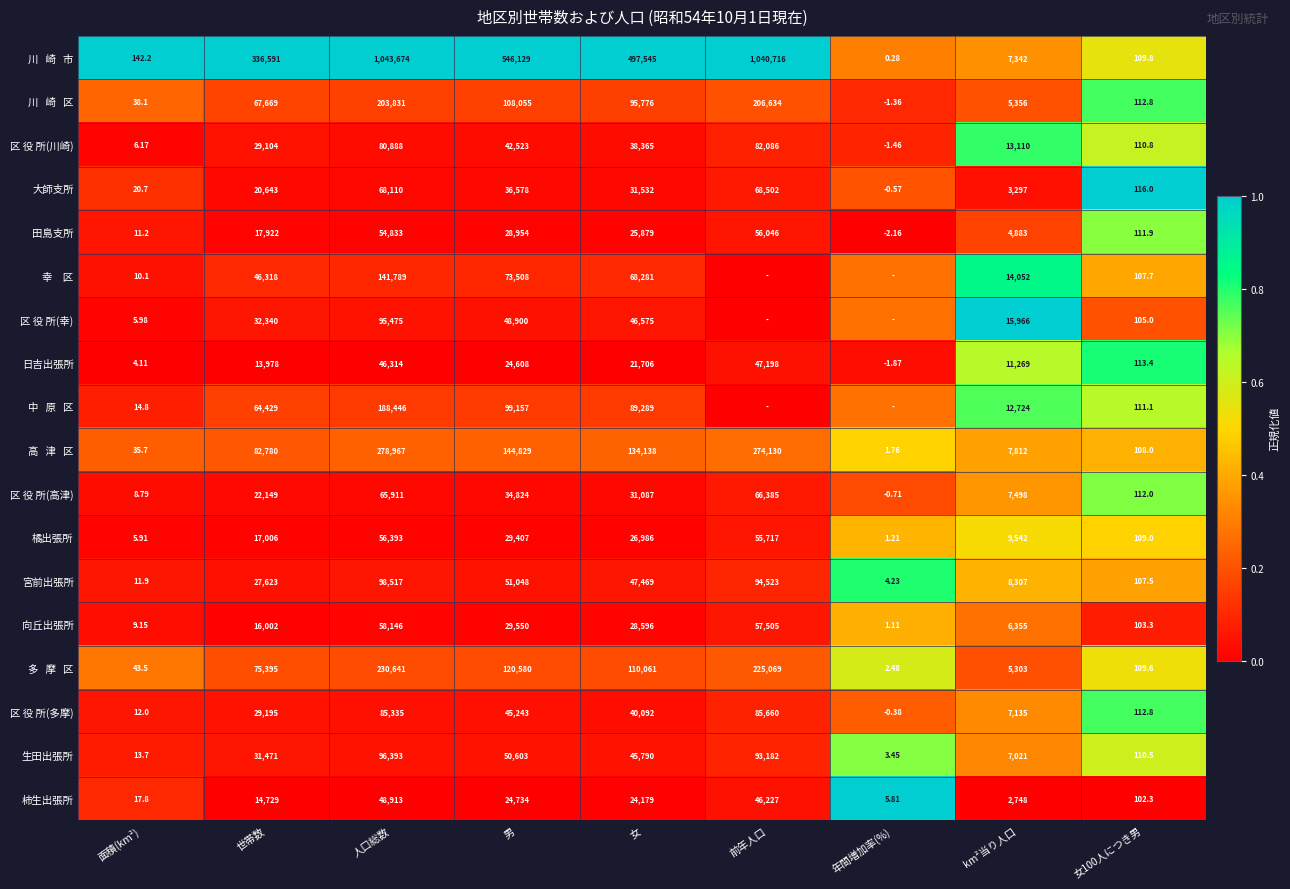

Which category has the lowest value in the 柿生出張所 series?

年間増加率(%)